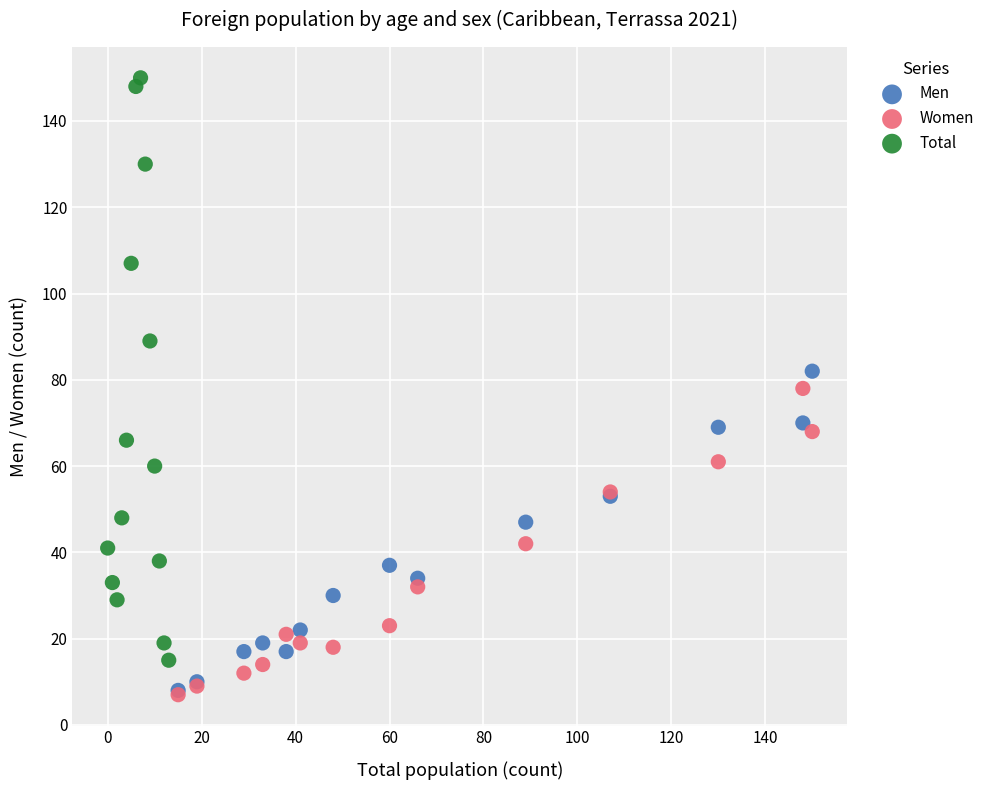

Which series reaches the maximum Y coordinate?

Total